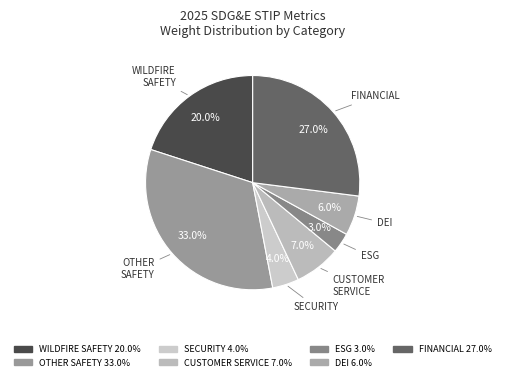

Count the number of slices in the pie.

7